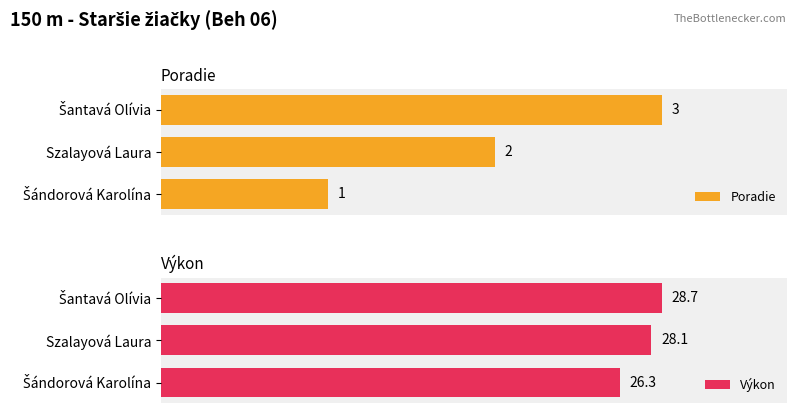

The value of Poradie at Szalayová Laura is 2.8. True or false?

False